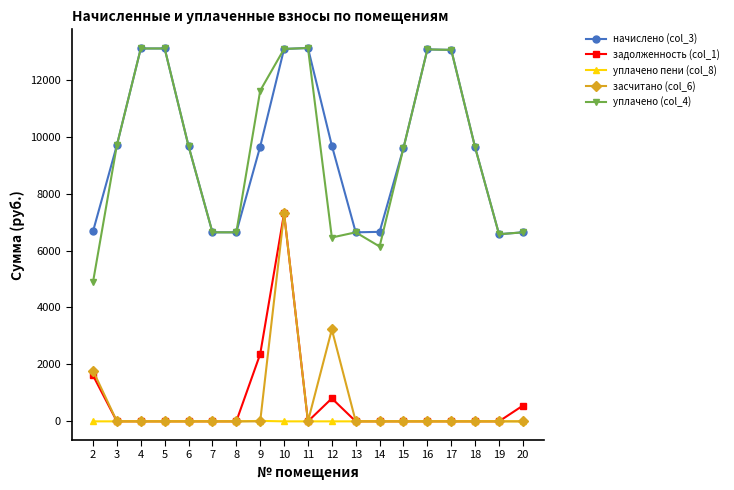

True or false: уплачено (col_4) and уплачено пени (col_8) intersect in this chart.

False